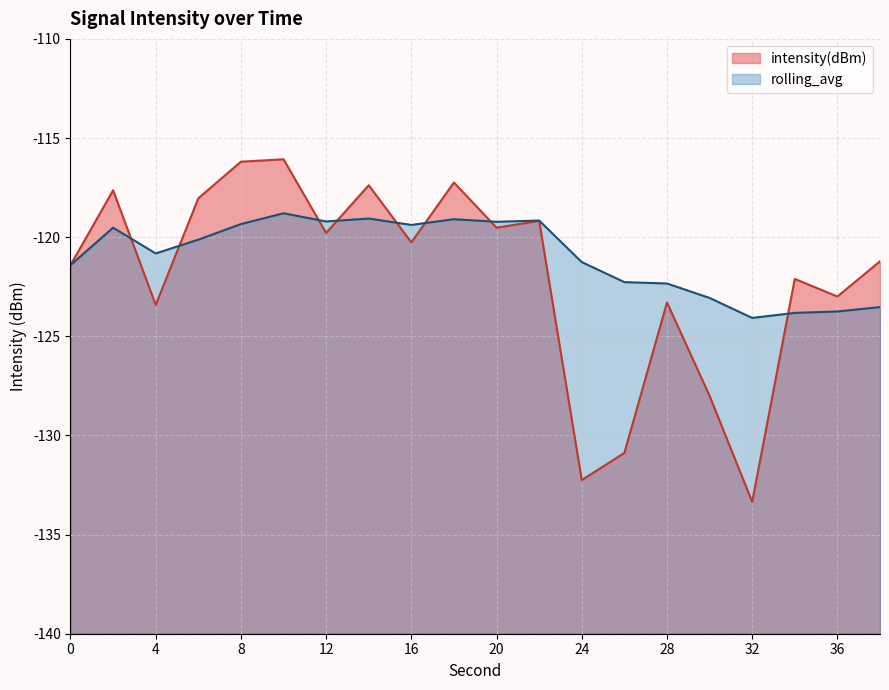

At which category does intensity(dBm) reach its first local peak?

2